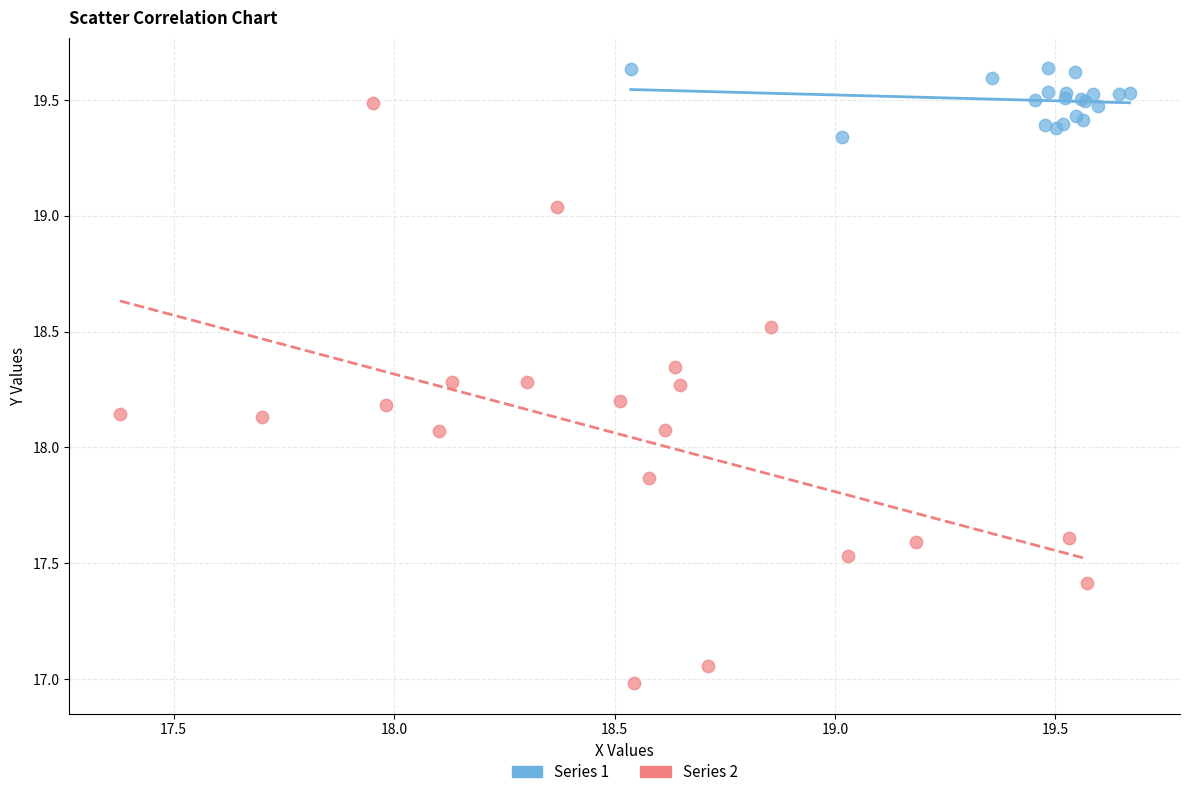

Which series reaches the minimum Y coordinate?

Series 2